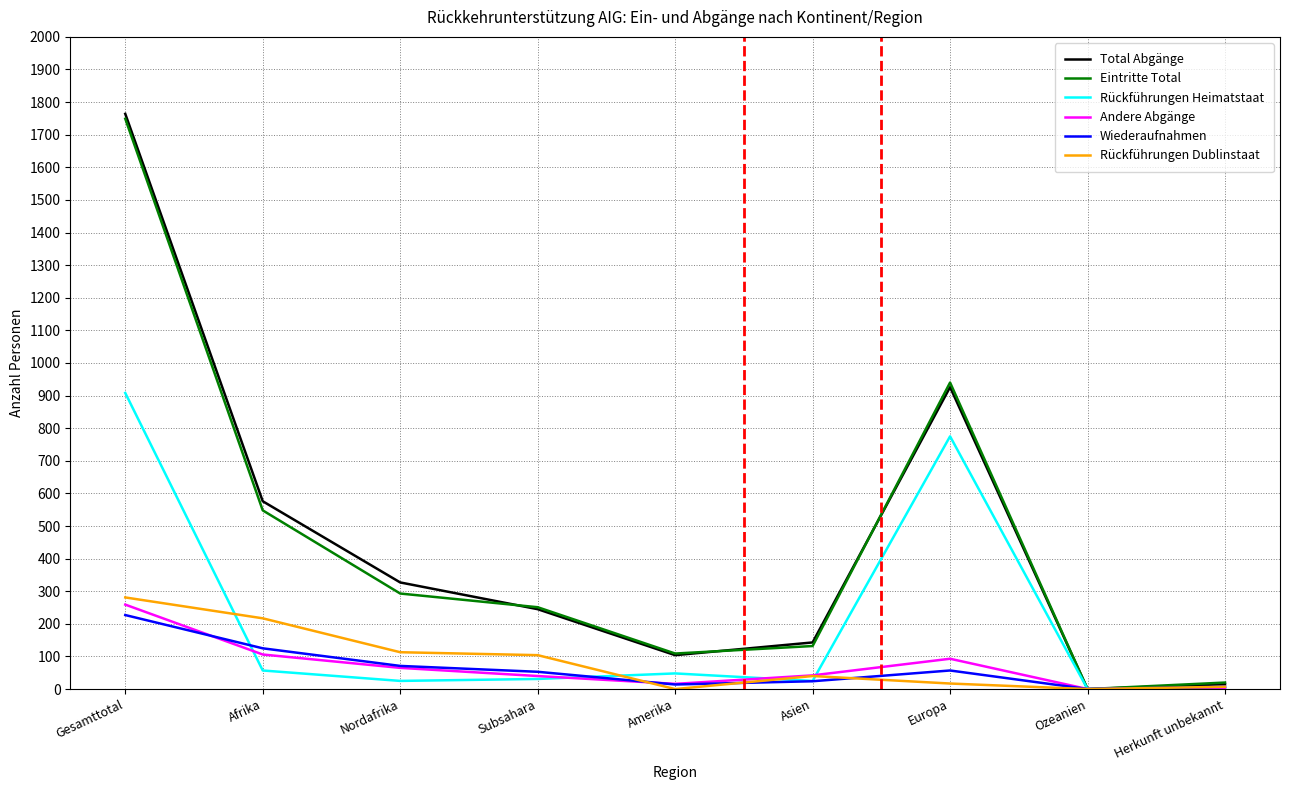

Which series changed the most between Afrika and Asien?

Total Abgänge